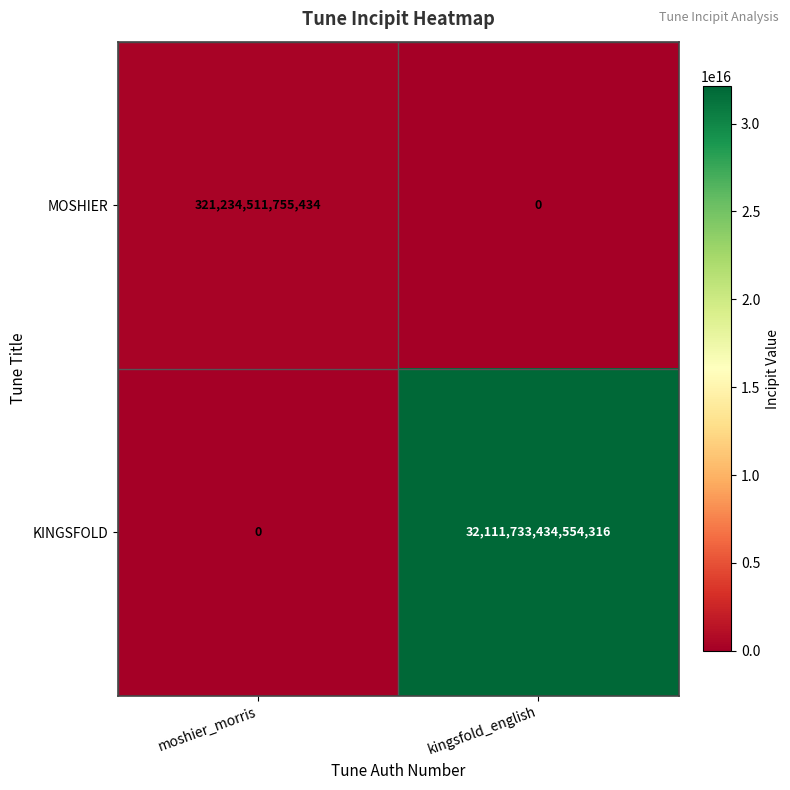

Is the value of MOSHIER at kingsfold_english greater than the value of KINGSFOLD at kingsfold_english?

No